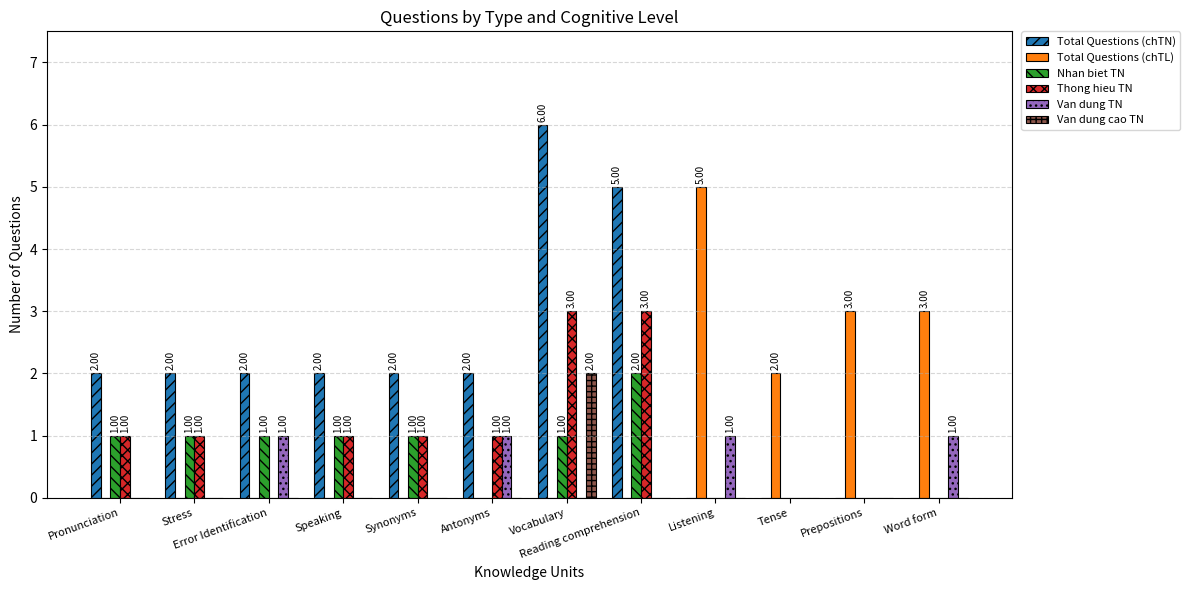

How many distinct data groups are displayed?

6